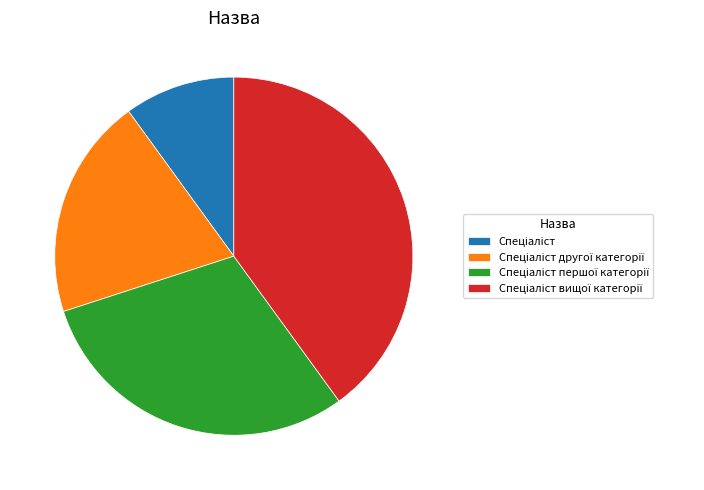

Is there any slice that represents more than half of the pie?

No